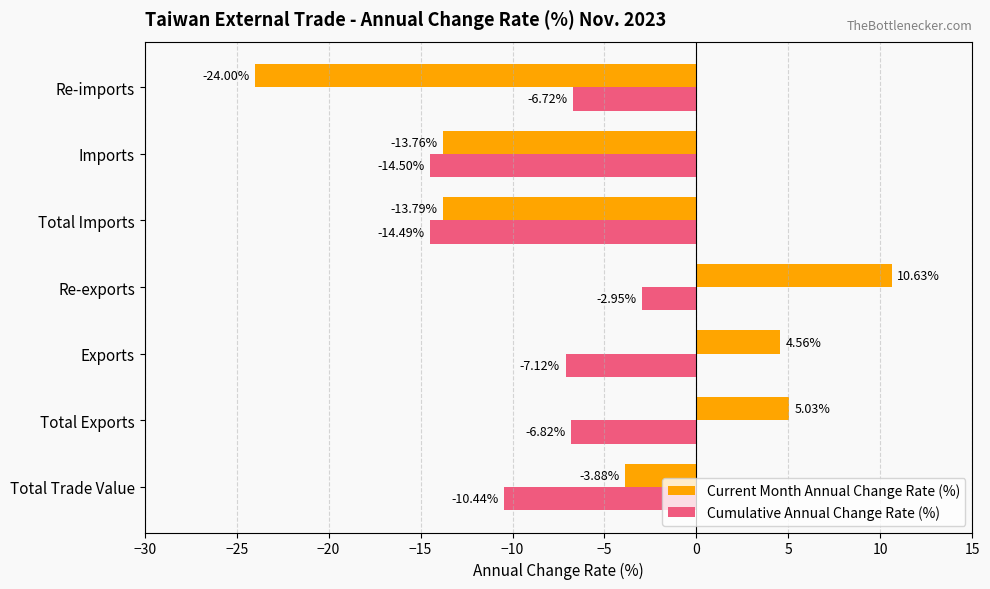

At which label is Cumulative Annual Change Rate (%) closest to -8?

Exports